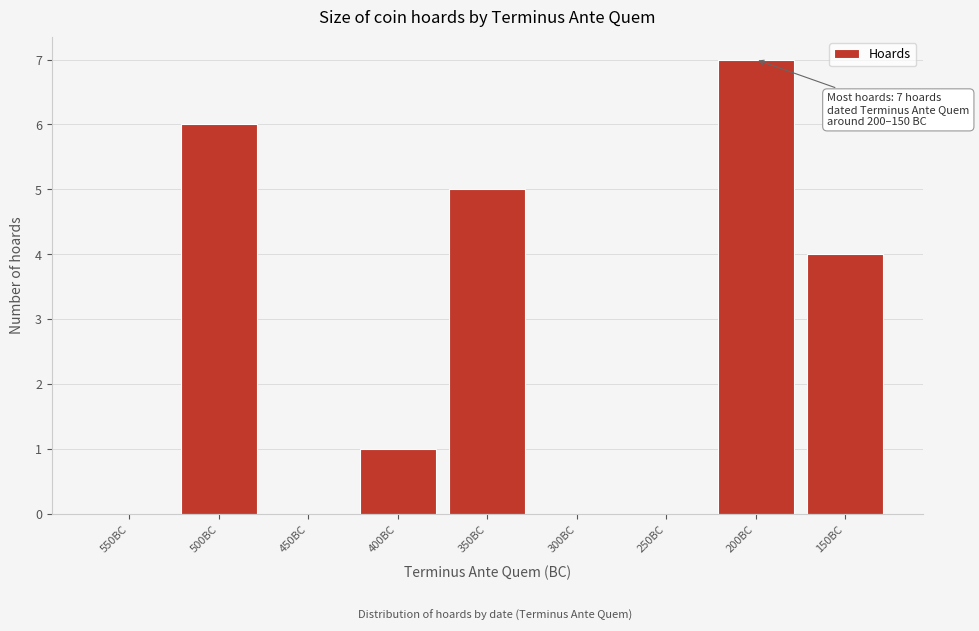

Reading left to right, what are all the values shown in this chart?

550BC=0	500BC=6	450BC=0	400BC=1	350BC=5	300BC=0	250BC=0	200BC=7	150BC=4